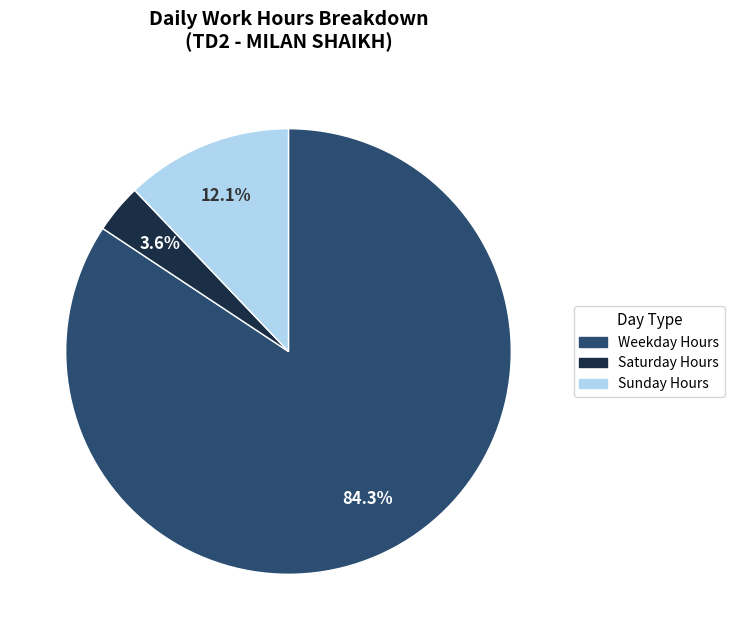

Is there any slice that represents more than half of the pie?

Yes